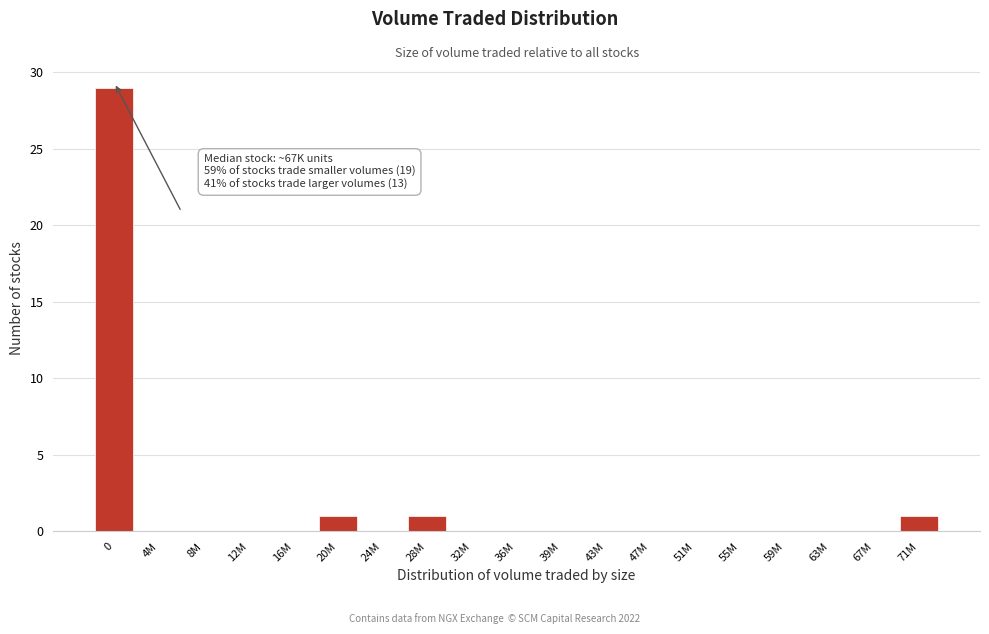

Reading left to right, what are all the values shown in this chart?

0=29	4M=0	8M=0	12M=0	16M=0	20M=1	24M=0	28M=1	32M=0	36M=0	39M=0	43M=0	47M=0	51M=0	55M=0	59M=0	63M=0	67M=0	71M=1